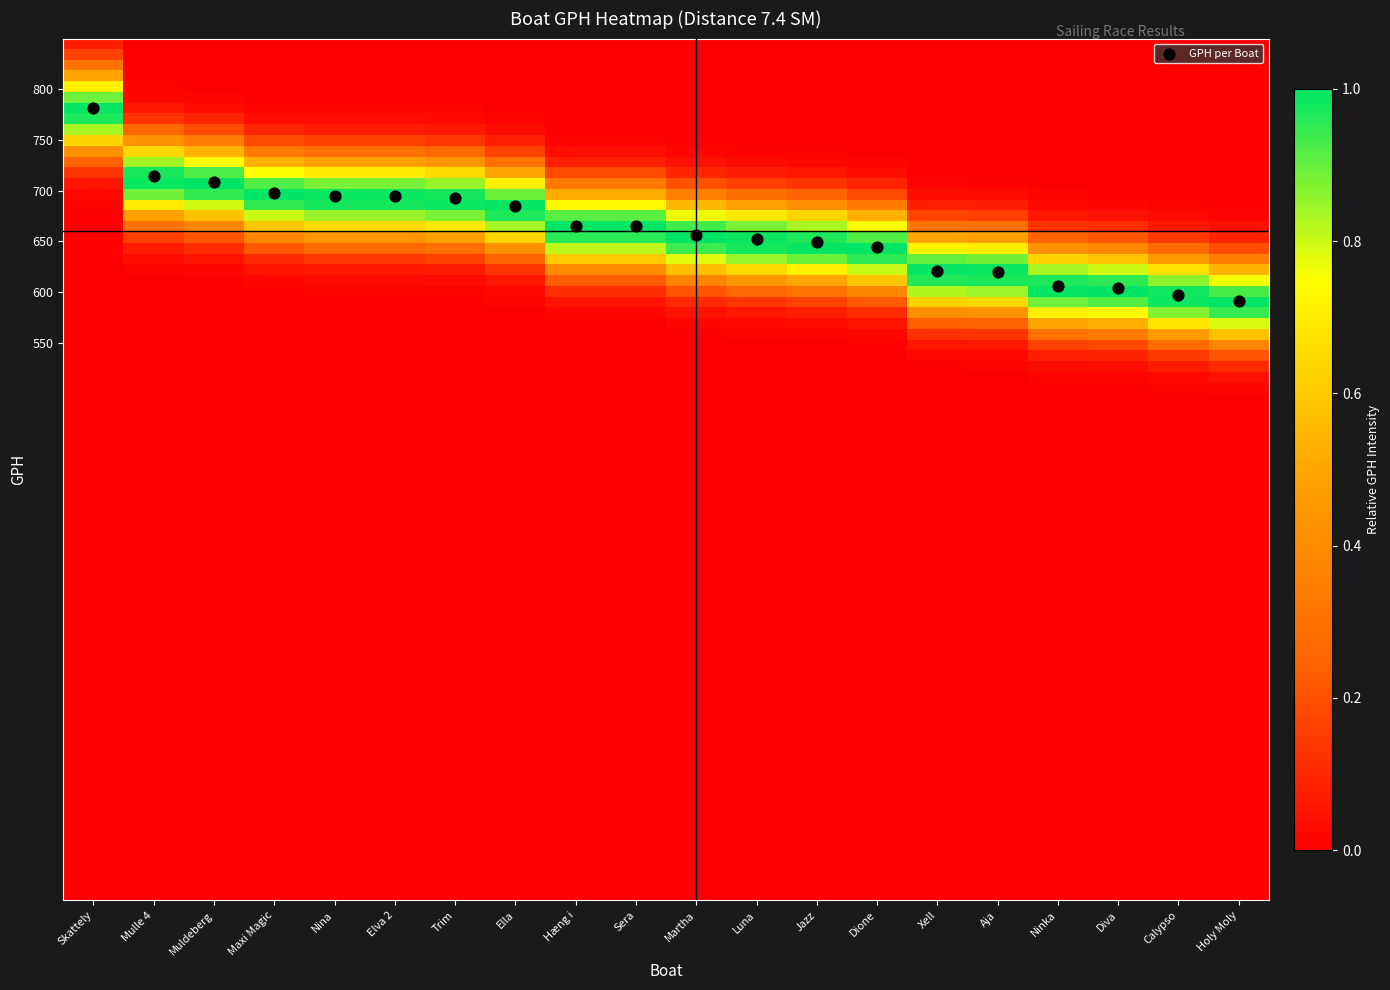

What is the range of Y values (max minus min)?

191